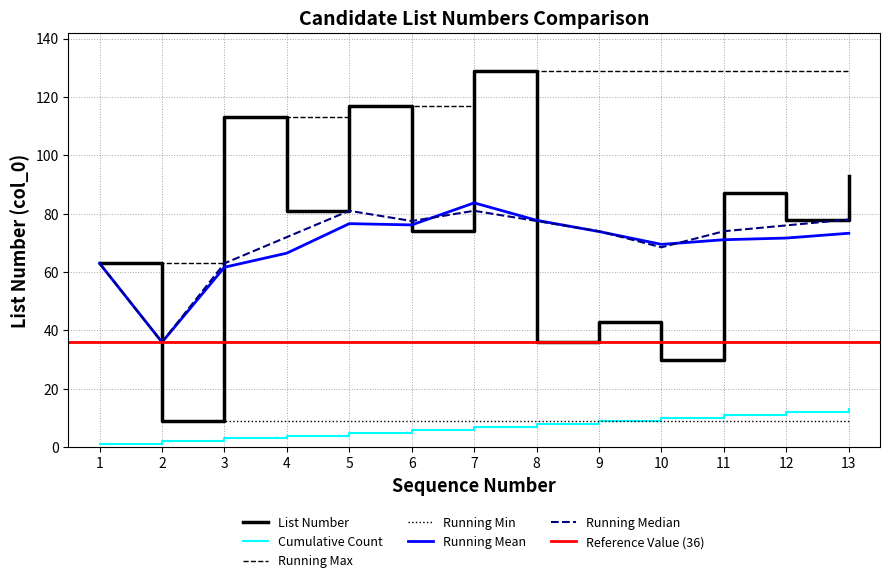

True or false: Sequence and List Number intersect in this chart.

False